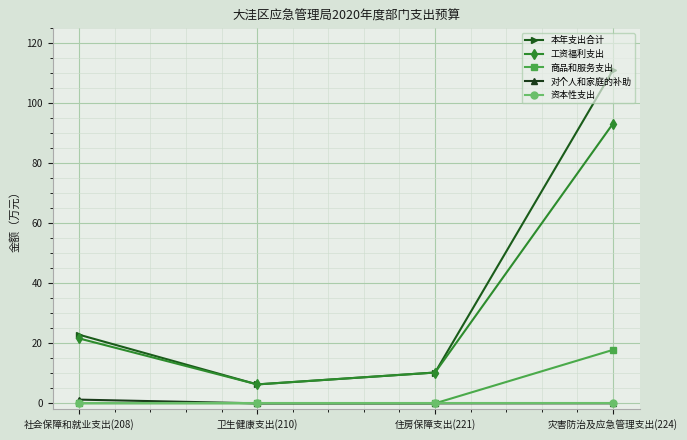

True or false: 商品和服务支出 and 本年支出合计 cross at least once.

False